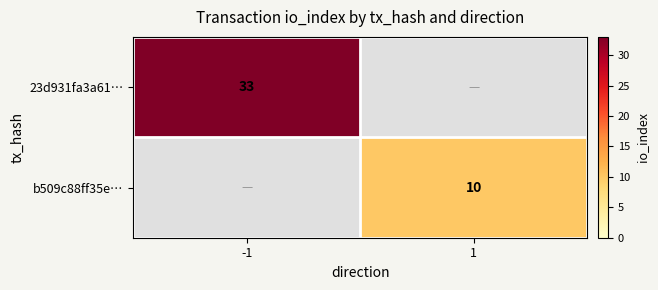

Between 1 and -1, which is larger?

-1